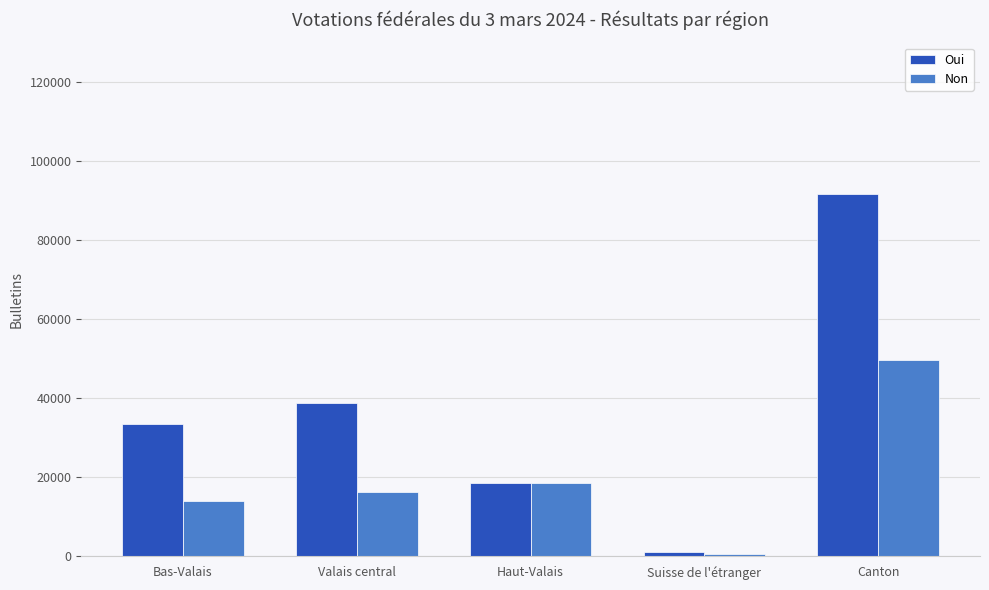

Which series changed the most between Bas-Valais and Canton?

Oui